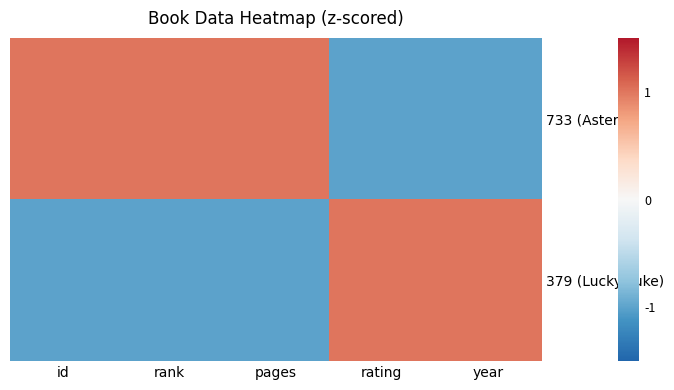

What is the smallest value displayed?

-1